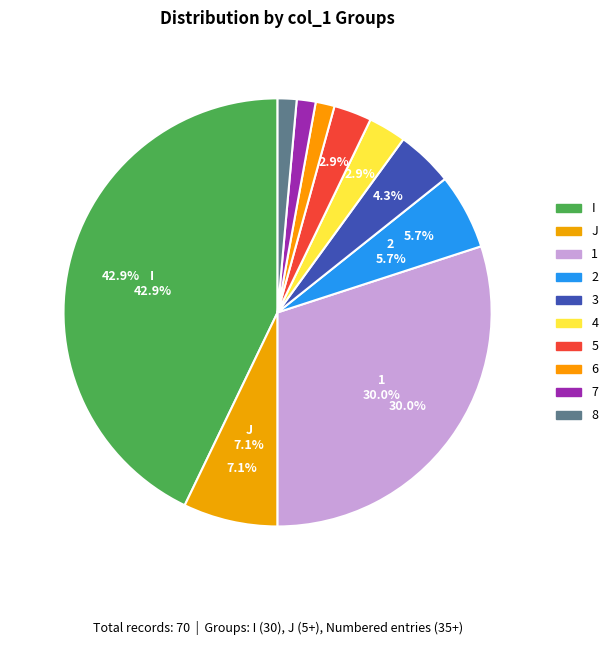

True or false: 3 accounts for 4% of the total.

True